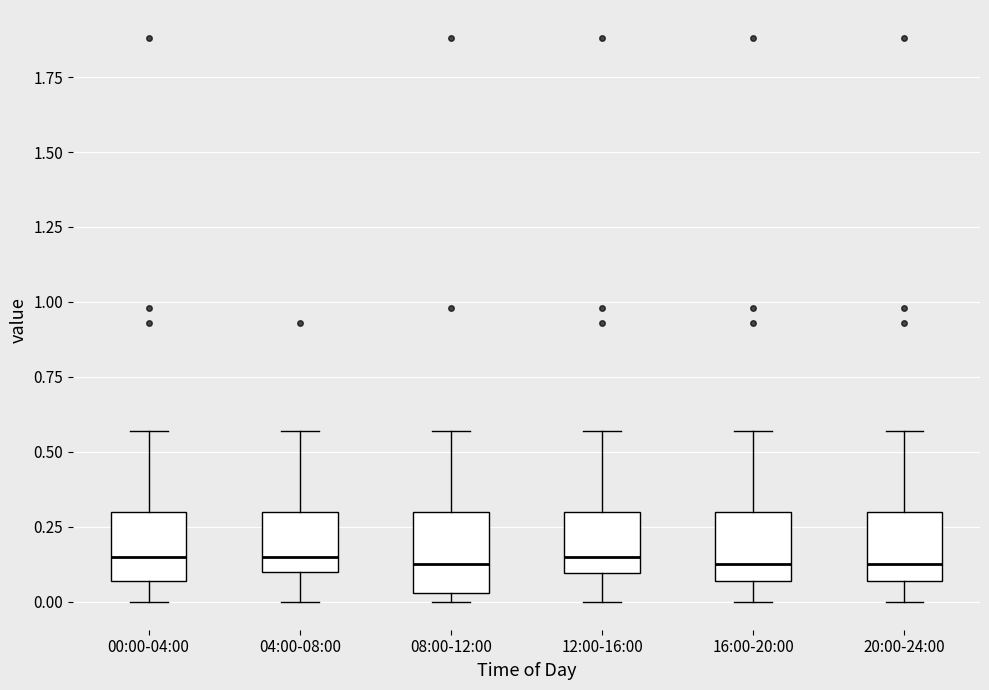

Reading left to right, transcribe this box plot: for each box, give where its median line is, the range the box spans, and where its two whiskers end, as read against the y-axis. The values are not printed on the chart, so give them approximately, as read against the axis.

00:00-04:00: median 0.15, box 0.05 to 0.30, whiskers 0.00 to 0.55
04:00-08:00: median 0.15, box 0.10 to 0.30, whiskers 0.00 to 0.55
08:00-12:00: median 0.15, box 0.05 to 0.30, whiskers 0.00 to 0.55
12:00-16:00: median 0.15, box 0.10 to 0.30, whiskers 0.00 to 0.55
16:00-20:00: median 0.15, box 0.05 to 0.30, whiskers 0.00 to 0.55
20:00-24:00: median 0.15, box 0.05 to 0.30, whiskers 0.00 to 0.55